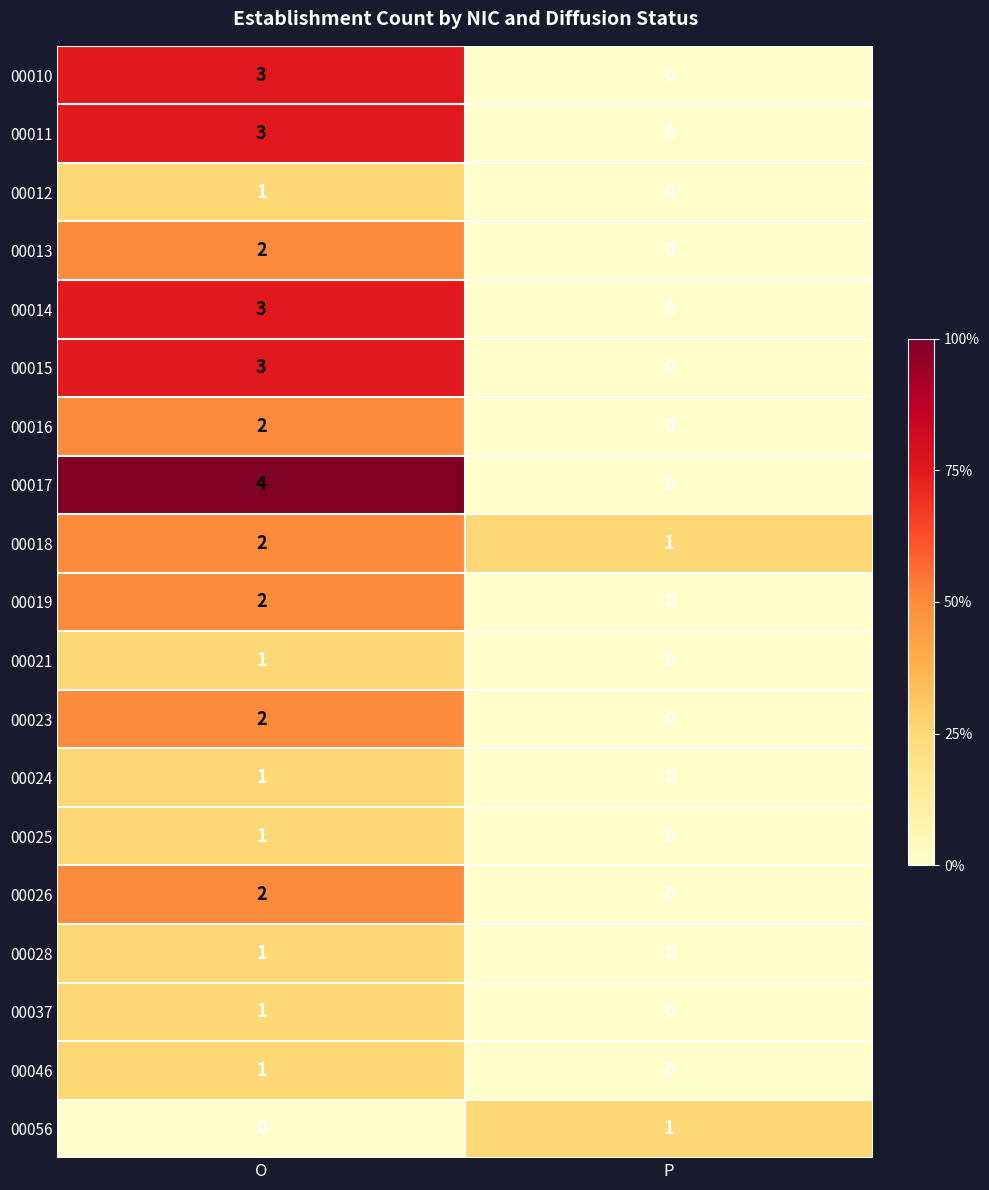

At which label is 00046 closest to 0?

P